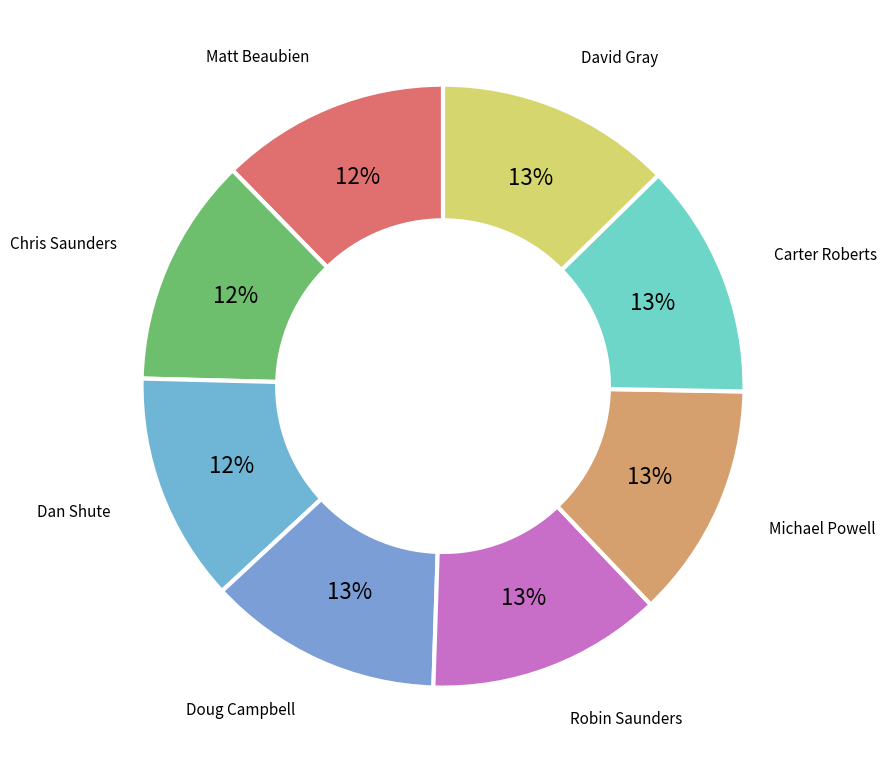

How many slices are in this pie chart?

8